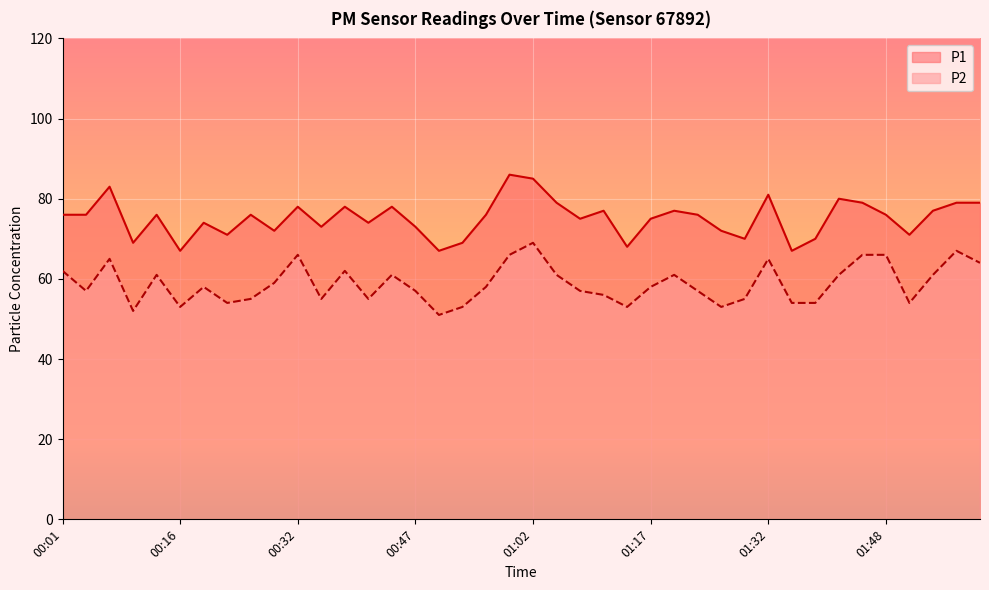

The value of P2 at 01:41 is 87. True or false?

False